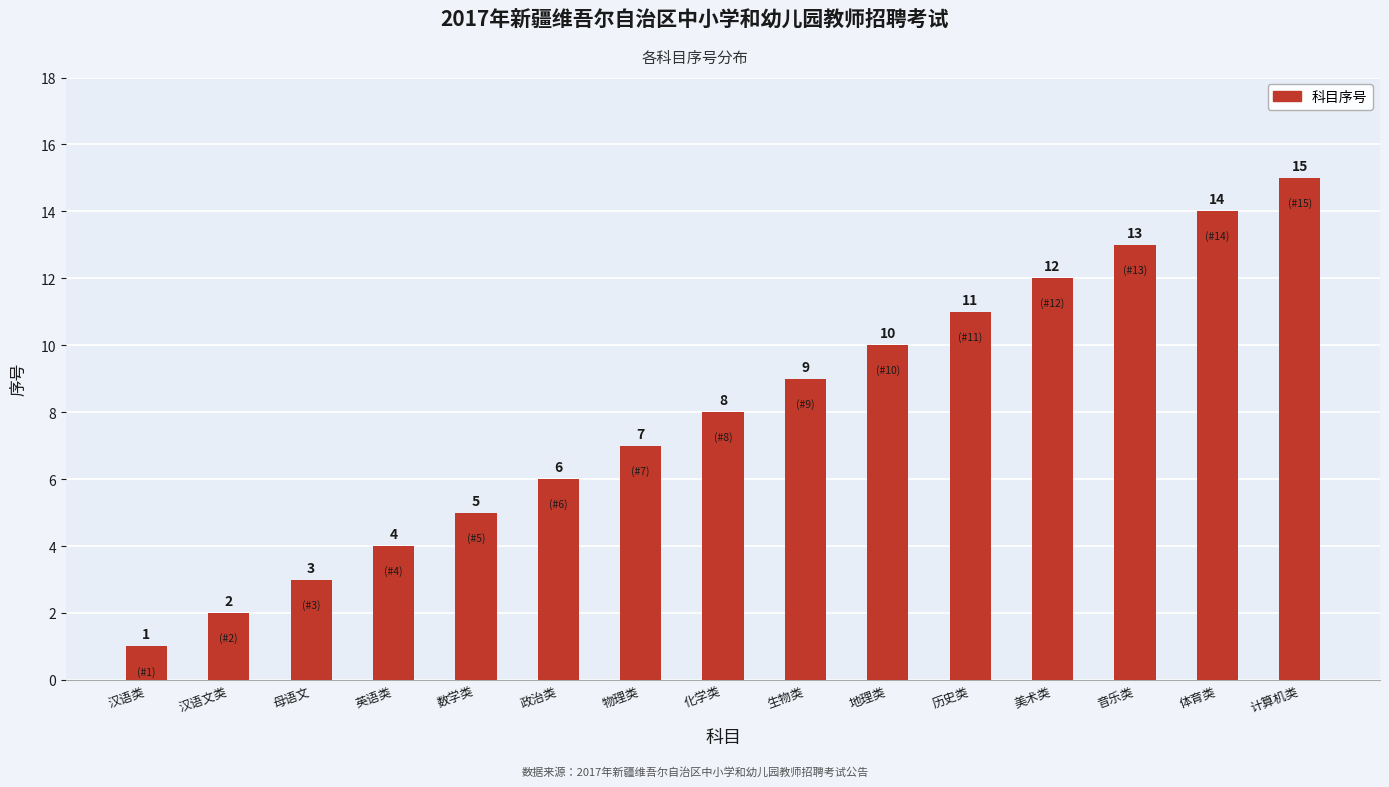

How many categories are shown in the chart?

15